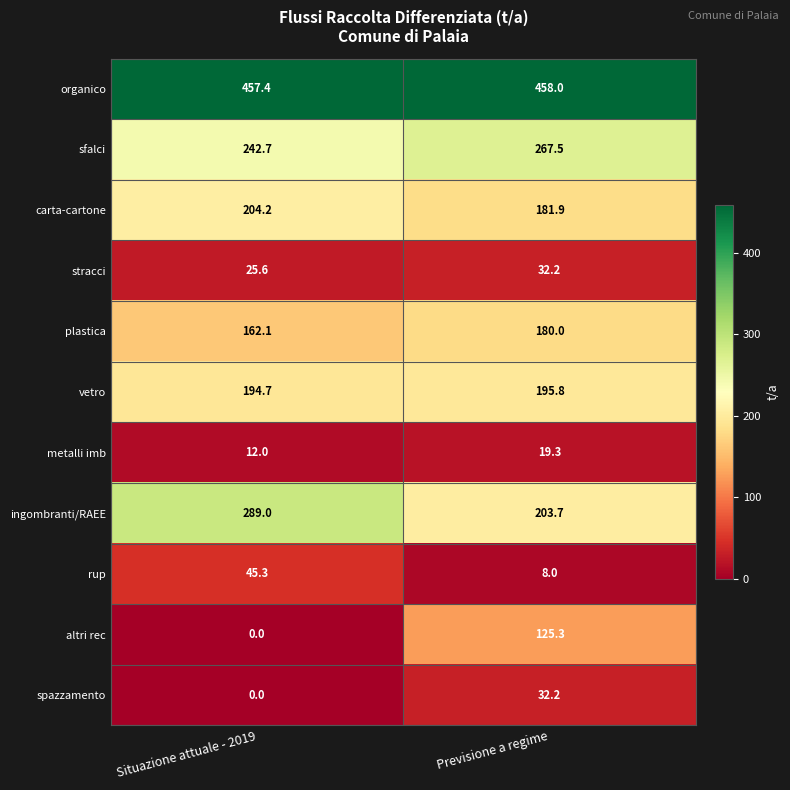

What is the spread (max minus min) of values at Previsione a regime?

450.0